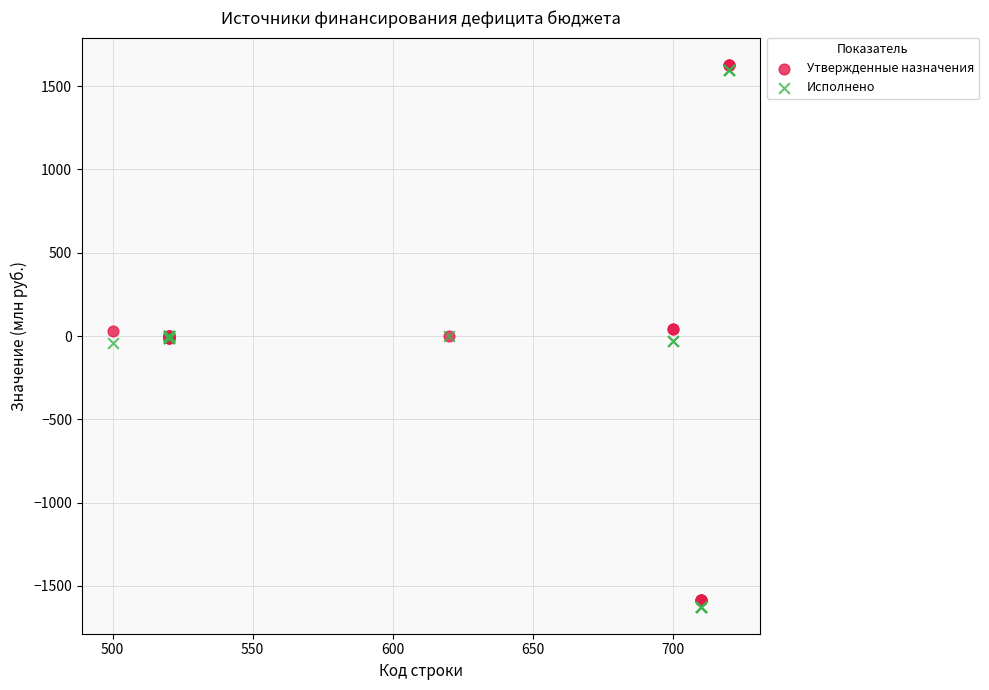

What are all the series names shown in the legend?

Утвержденные назначения, Исполнено